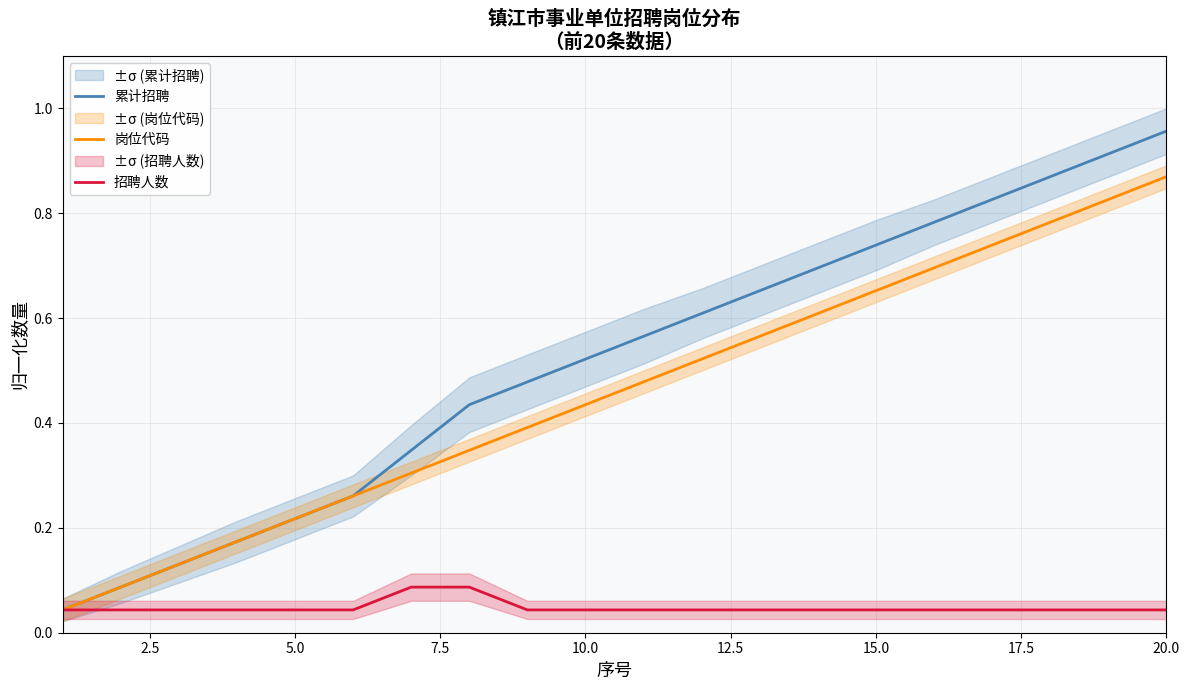

Does the chart have visible grid lines?

Yes